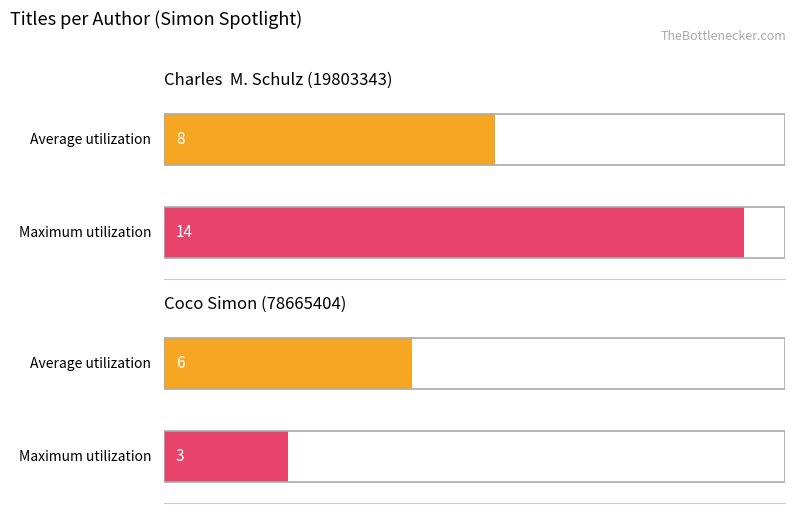

Which label corresponds to the smallest value in the chart?

Coco Simon (78665404)